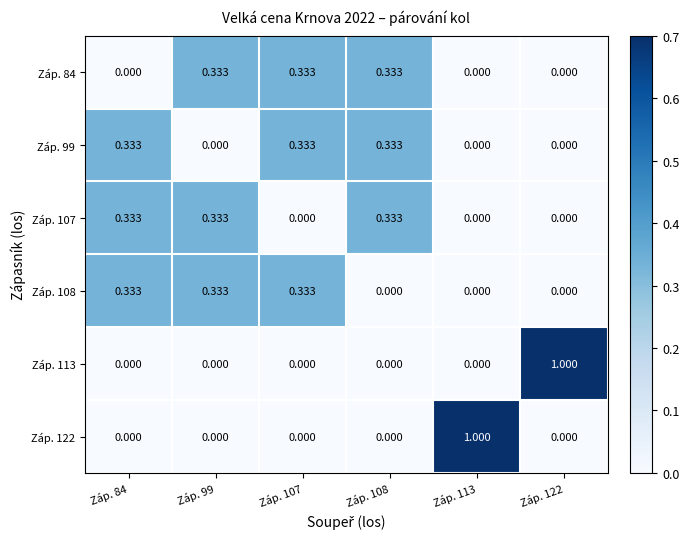

At how many categories does at least one series exceed 0?

6